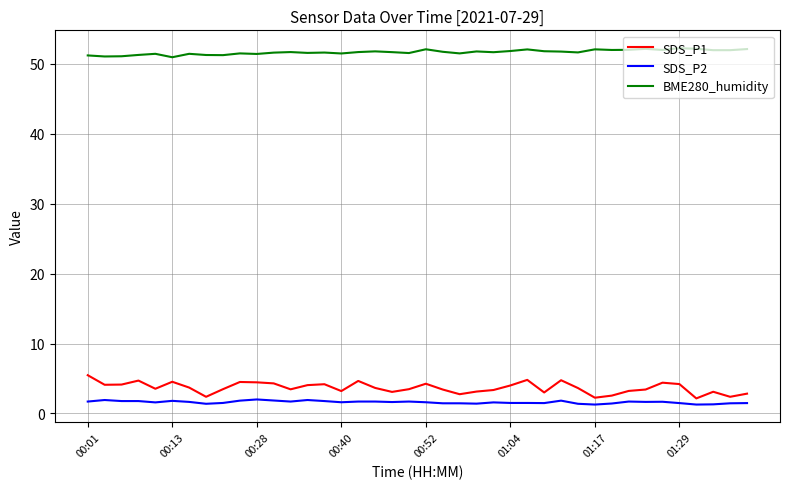

True or false: SDS_P2 and BME280_humidity intersect in this chart.

False